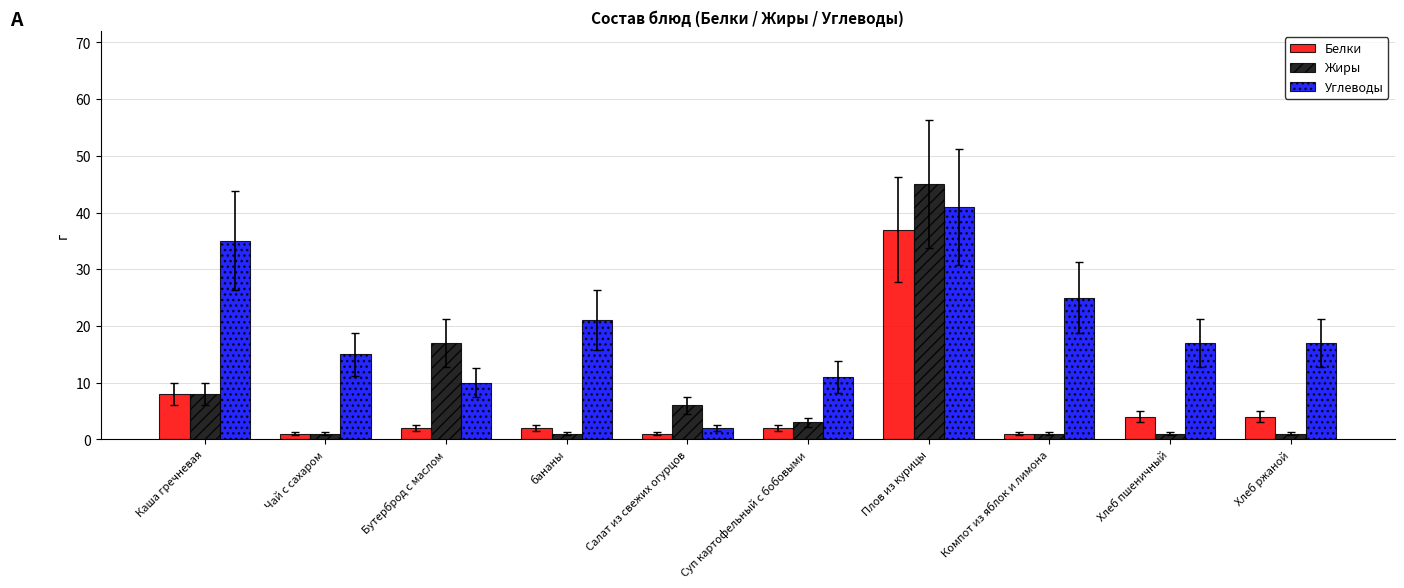

Reading left to right, transcribe all the data shown in this chart.

Белки: 8	1	2	2	1	2	37	1	4	4
Жиры: 8	1	17	1	6	3	45	1	1	1
Углеводы: 35	15	10	21	2	11	41	25	17	17